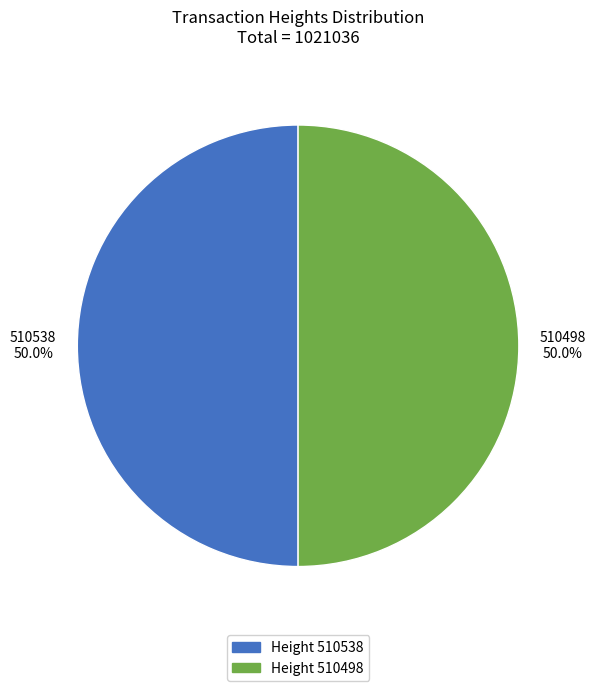

What is the total percentage of Height 510498 and Height 510538?

100.0%